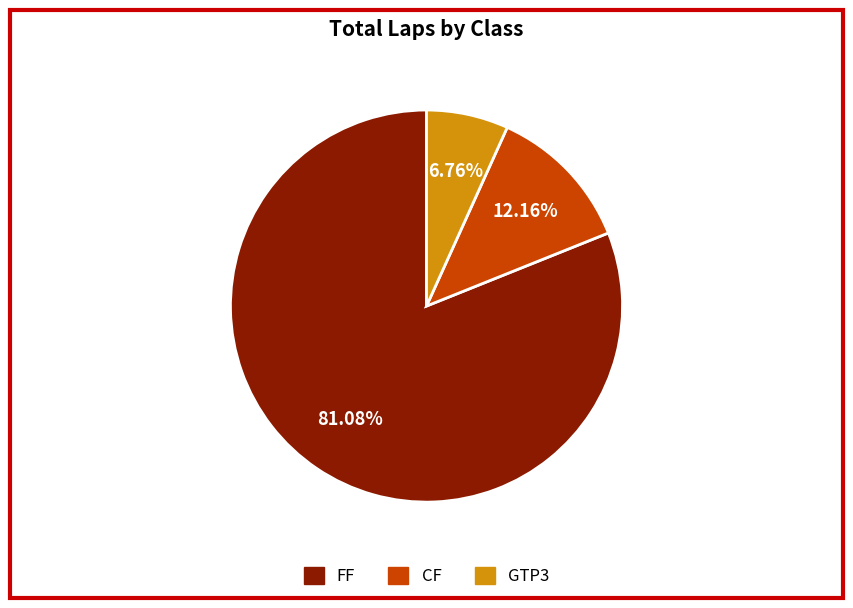

Is there any slice that represents more than half of the pie?

Yes